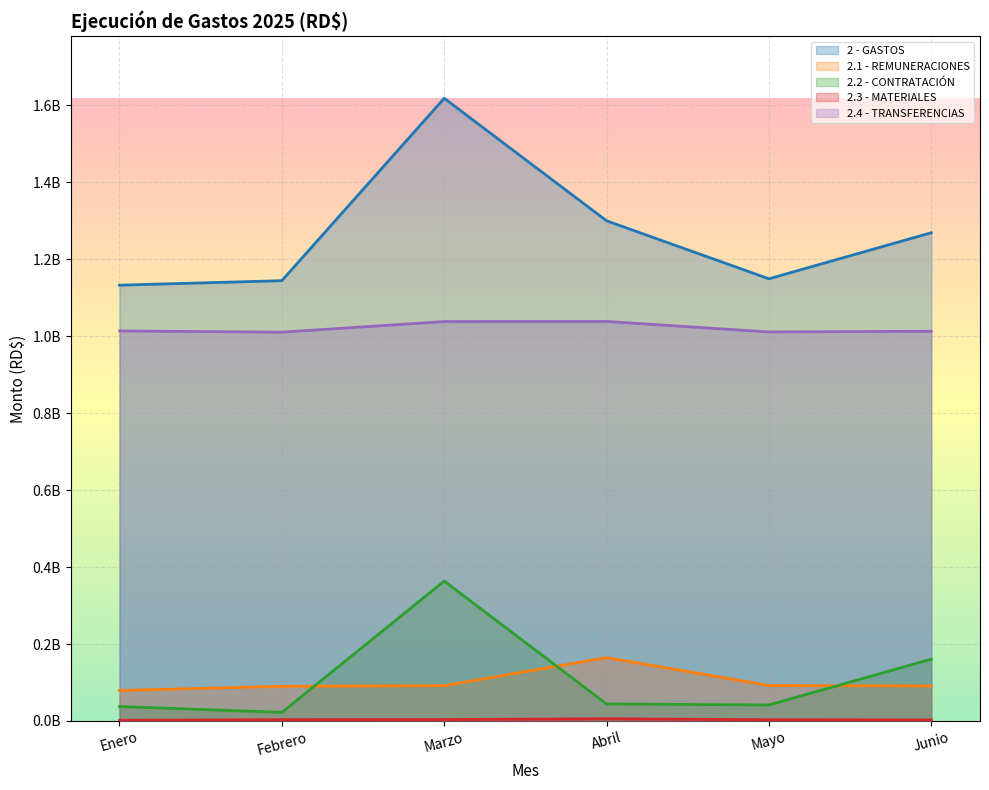

Which series has the largest total across all categories?

2 - GASTOS